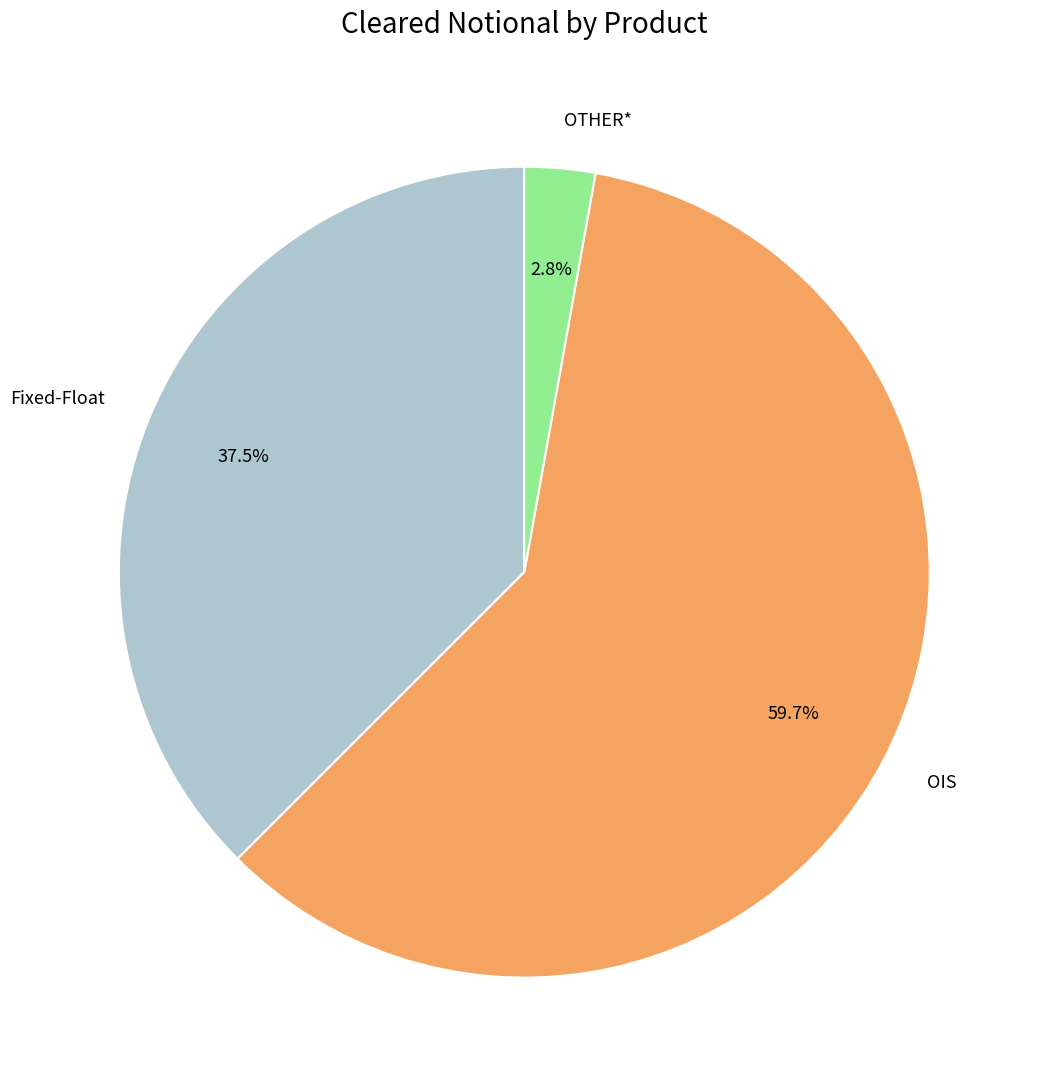

Is Fixed-Float the majority of the pie?

No